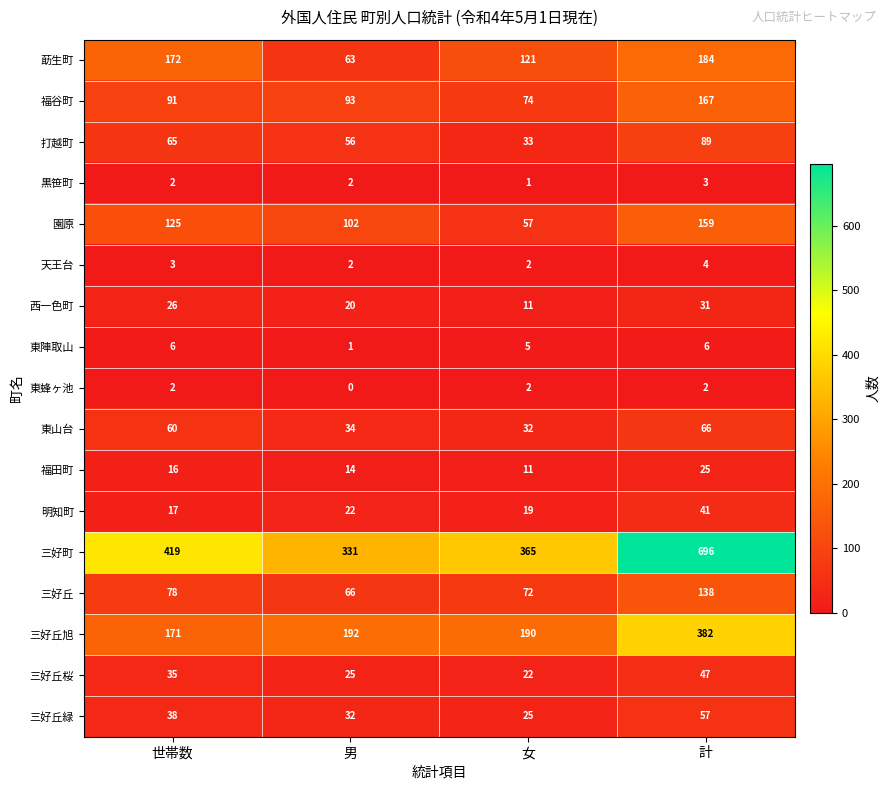

What value does the 西一色町 series have at 女, to the nearest 10?

10